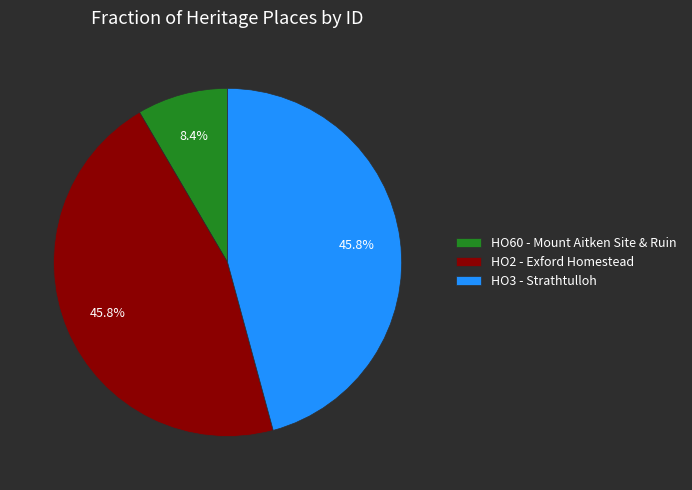

To the nearest percent, what is the difference between the HO60 - Mount Aitken Site & Ruin and HO2 - Exford Homestead slice percentages?

37%